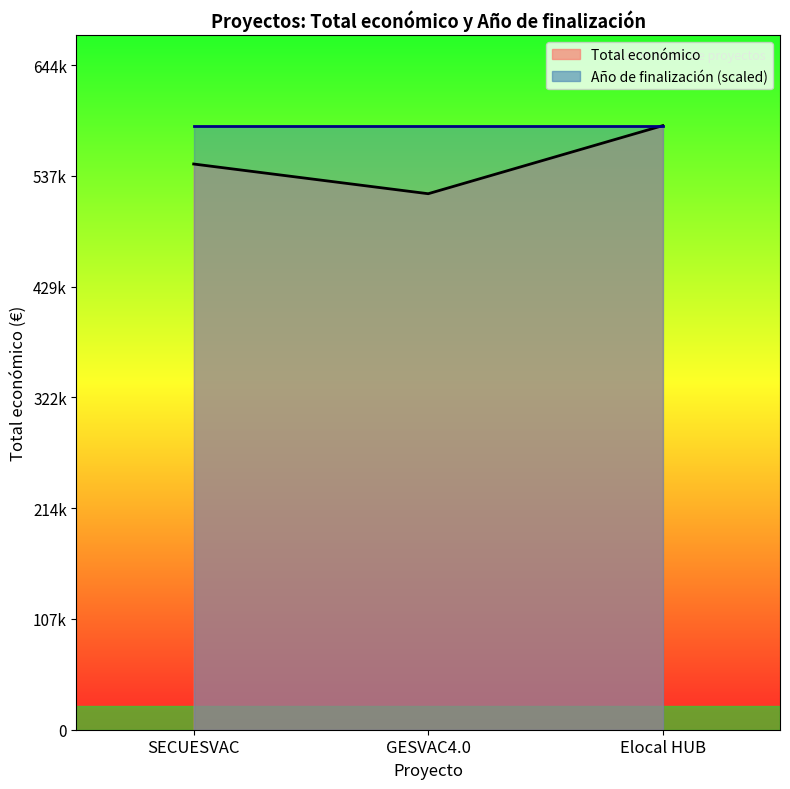

List the labels in order of value, largest first.

Elocal HUB, SECUESVAC, GESVAC4.0